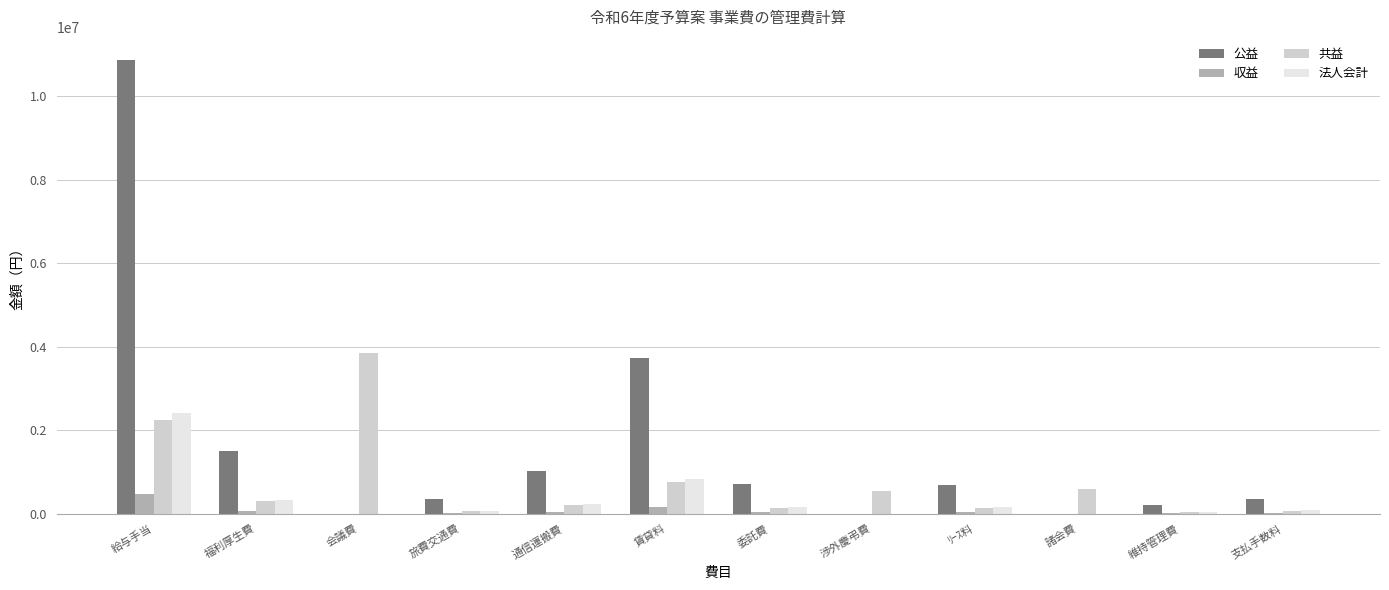

How many data points does each series have?

12